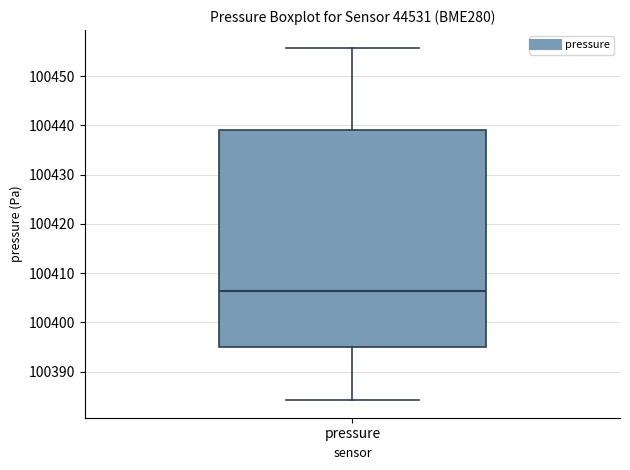

Where does the upper whisker of the box for pressure end on the y-axis? The values are not printed on the chart, so give them approximately, as read against the axis.

100456